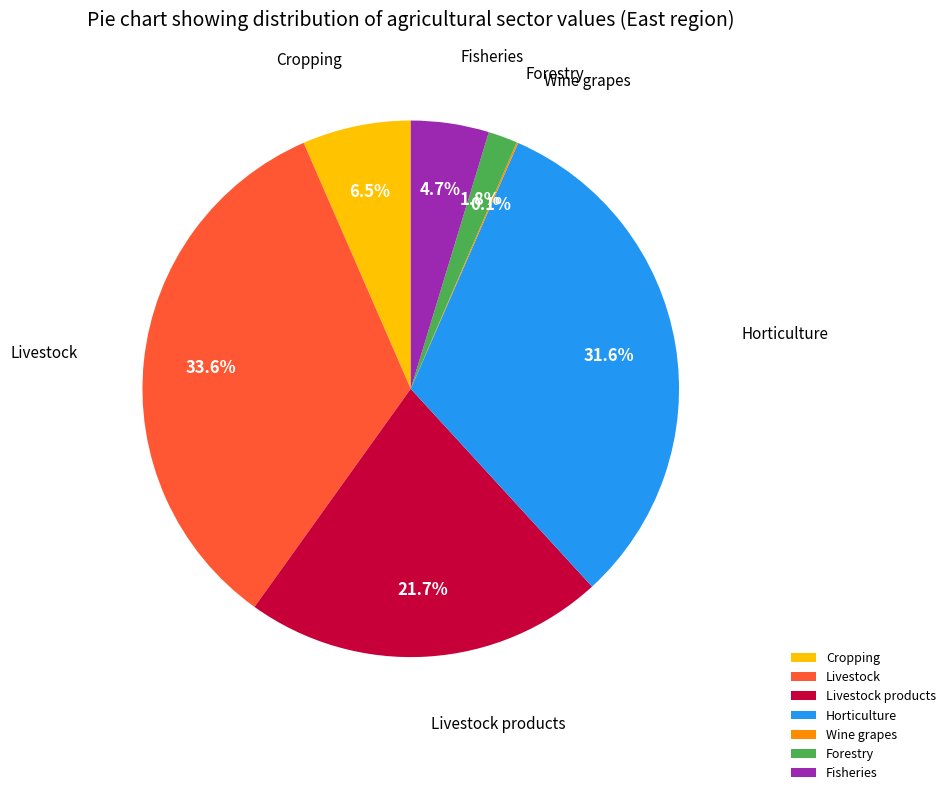

Does Livestock account for over 50% of the chart?

No